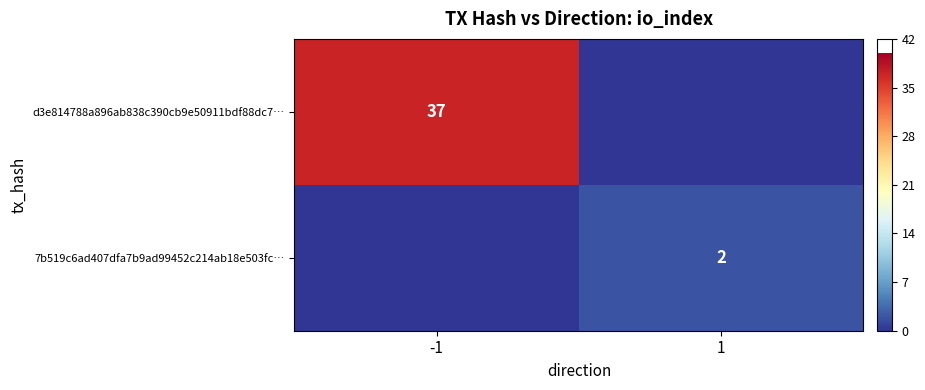

The value of 7b519c6ad407dfa7b9ad99452c214ab18e503fc… at 1 is 1. True or false?

False